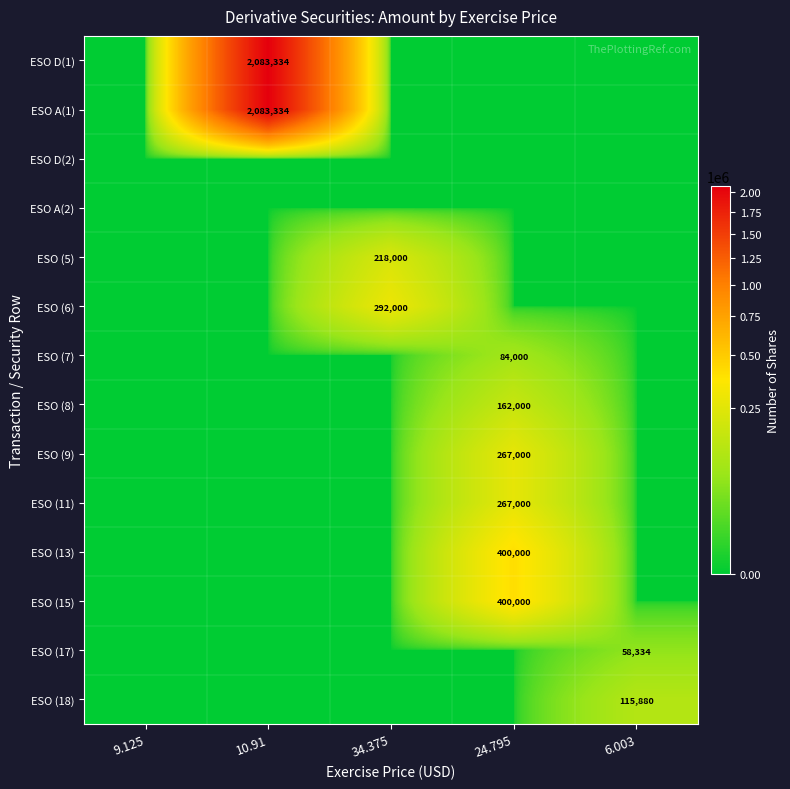

At how many categories does at least one series exceed 25394?

4